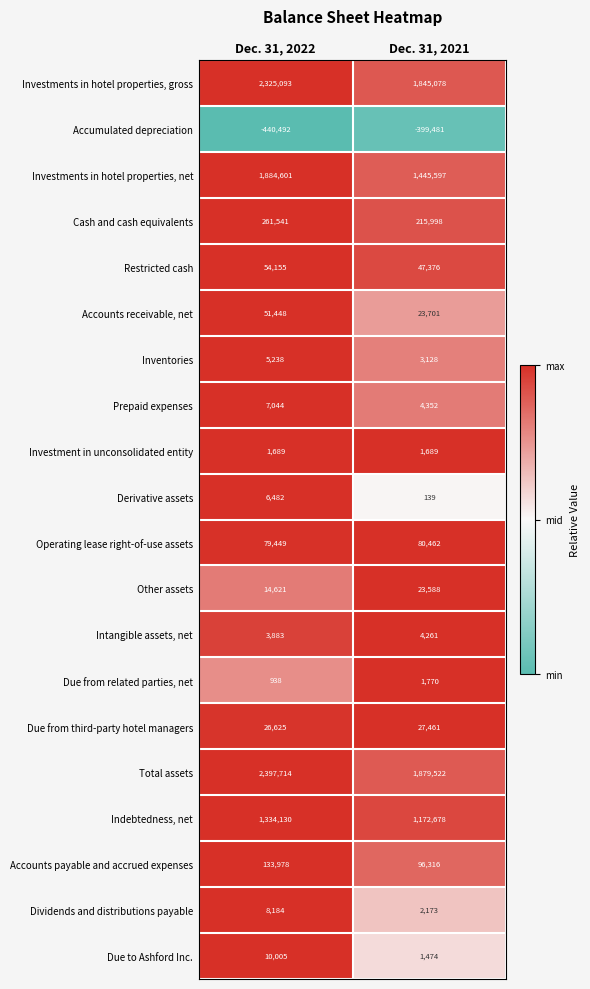

What is the spread (max minus min) of values at Dec. 31, 2022?

2838206